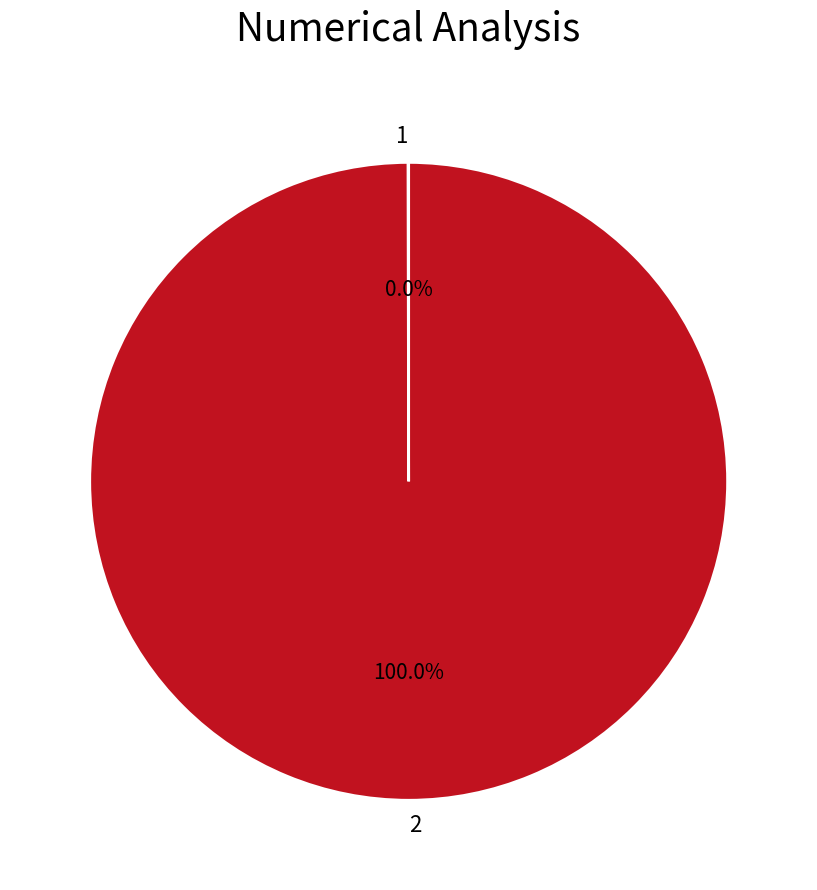

Which category accounts for the majority?

2